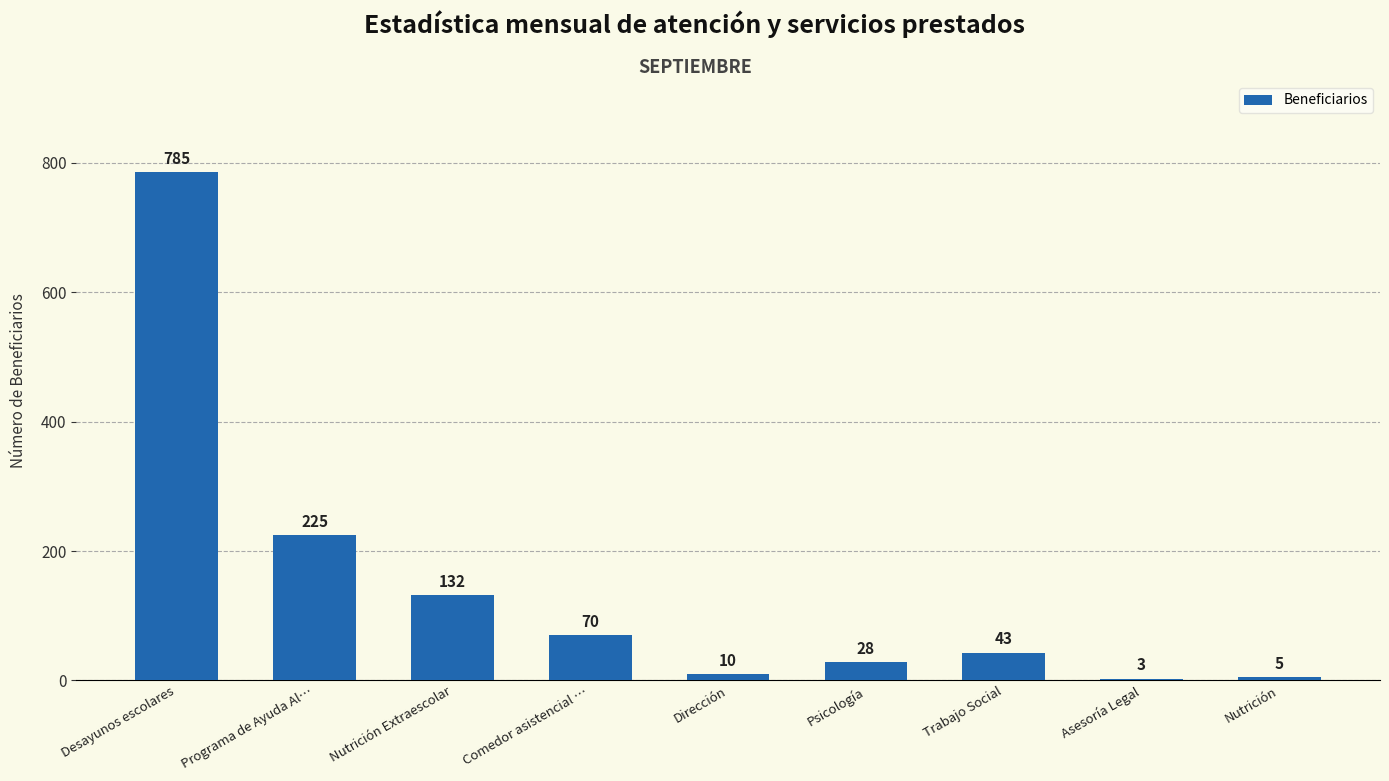

How many data points are less than 43?

4